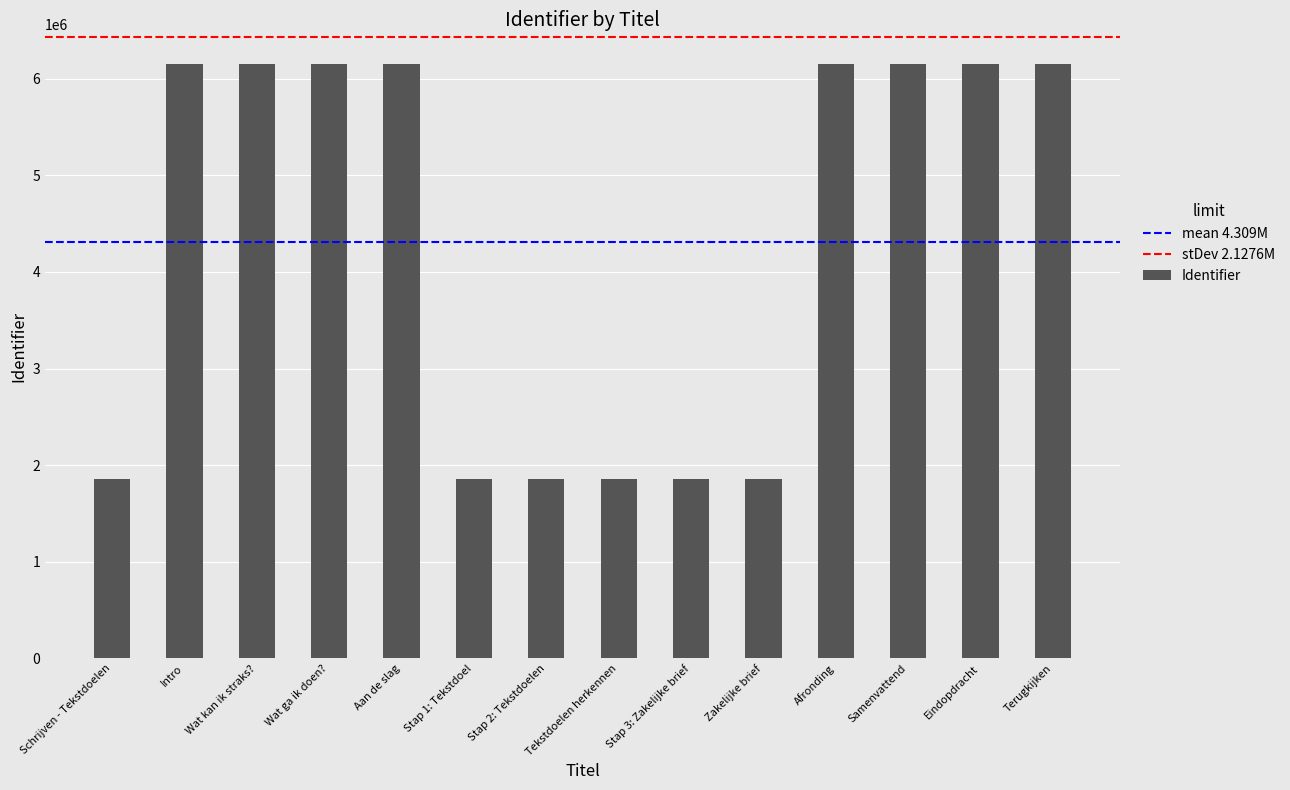

What is the change in value from Aan de slag to Stap 2: Tekstdoelen?

-4299231